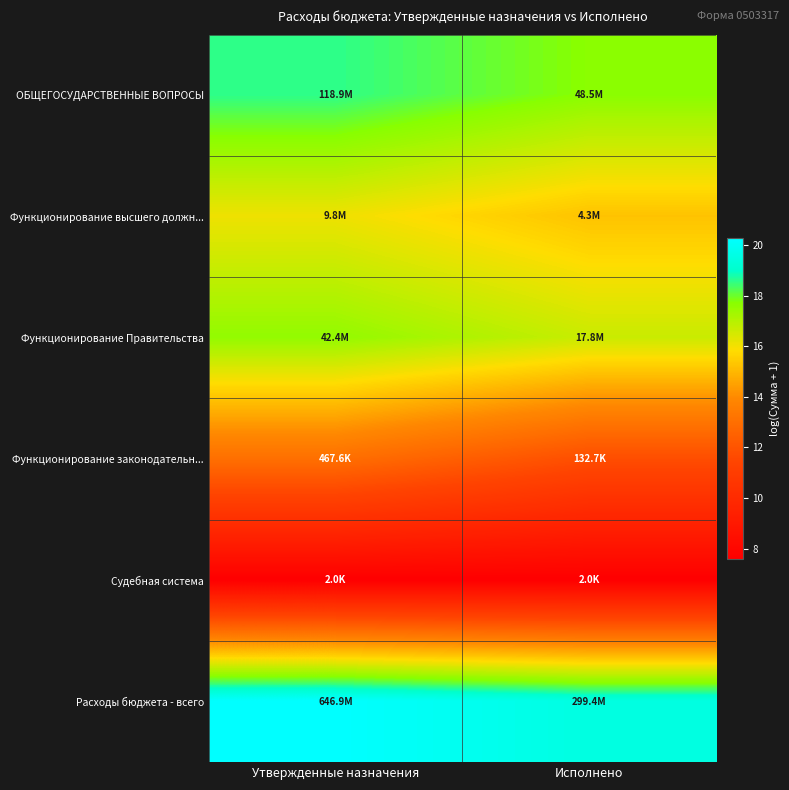

At which category is the sum across all series the highest?

Утвержденные назначения